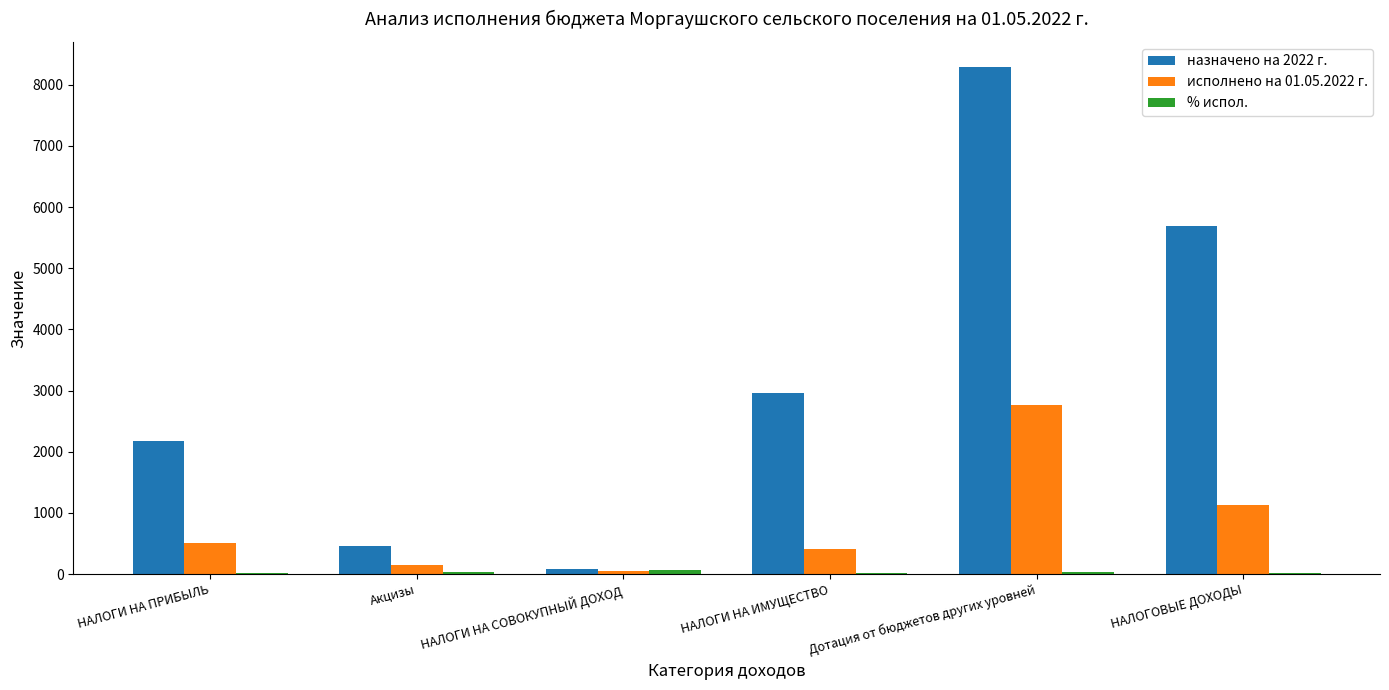

Which series has the largest total across all categories?

назначено на 2022 г.